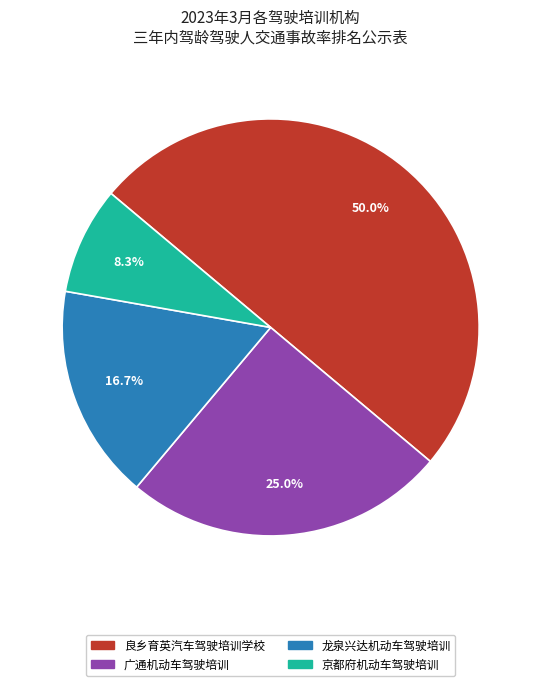

To the nearest percent, what is the difference between the largest and smallest slice percentages?

42%